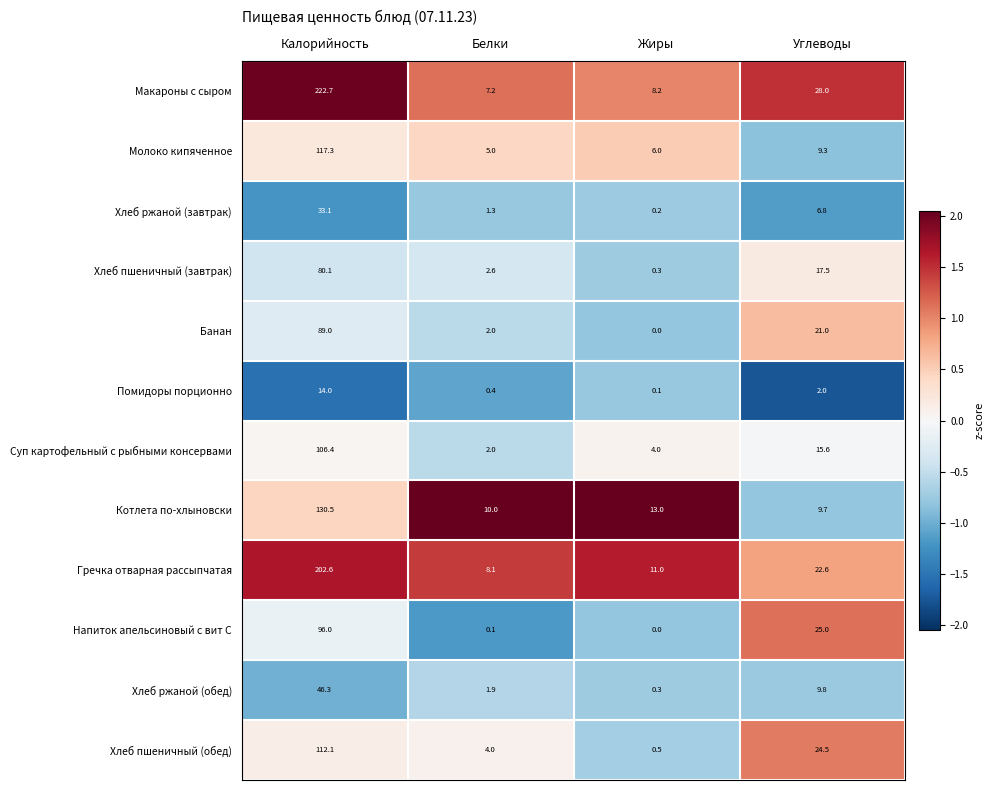

At how many categories does at least one series exceed 0?

4